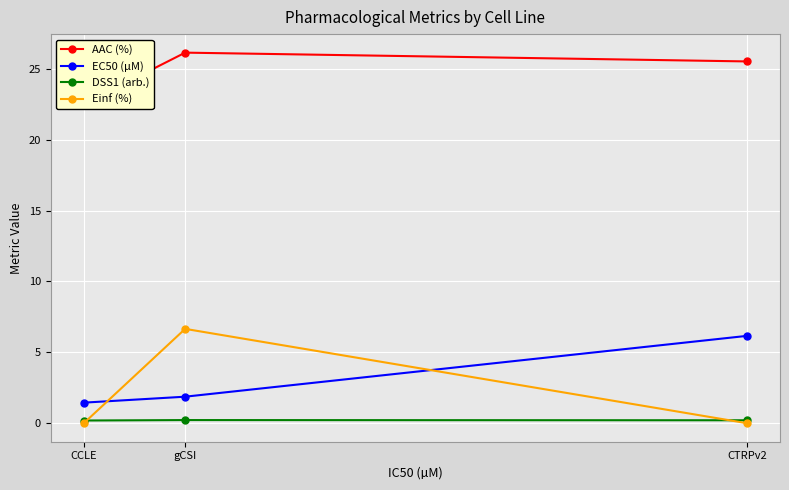

What value does the AAC (%) series have at CTRPv2?

25.5